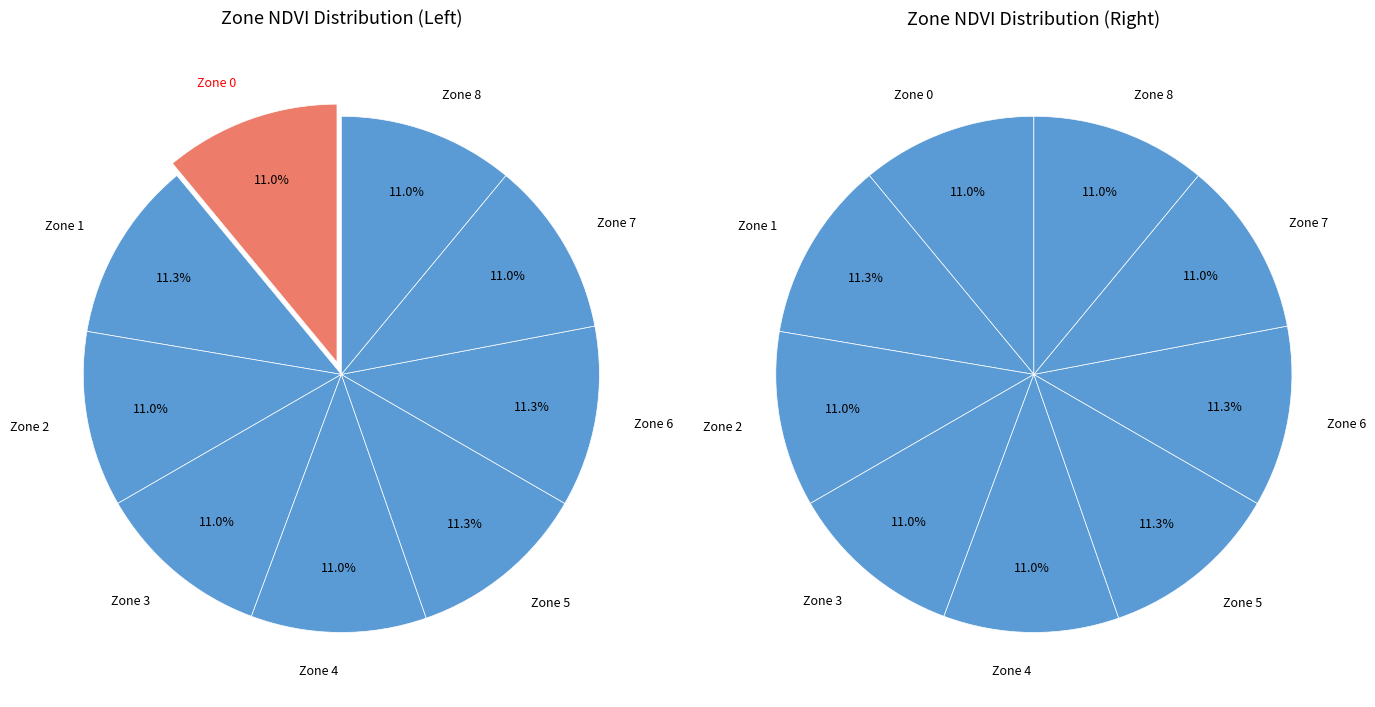

True or false: Zone 1 accounts for 11% of the total.

True